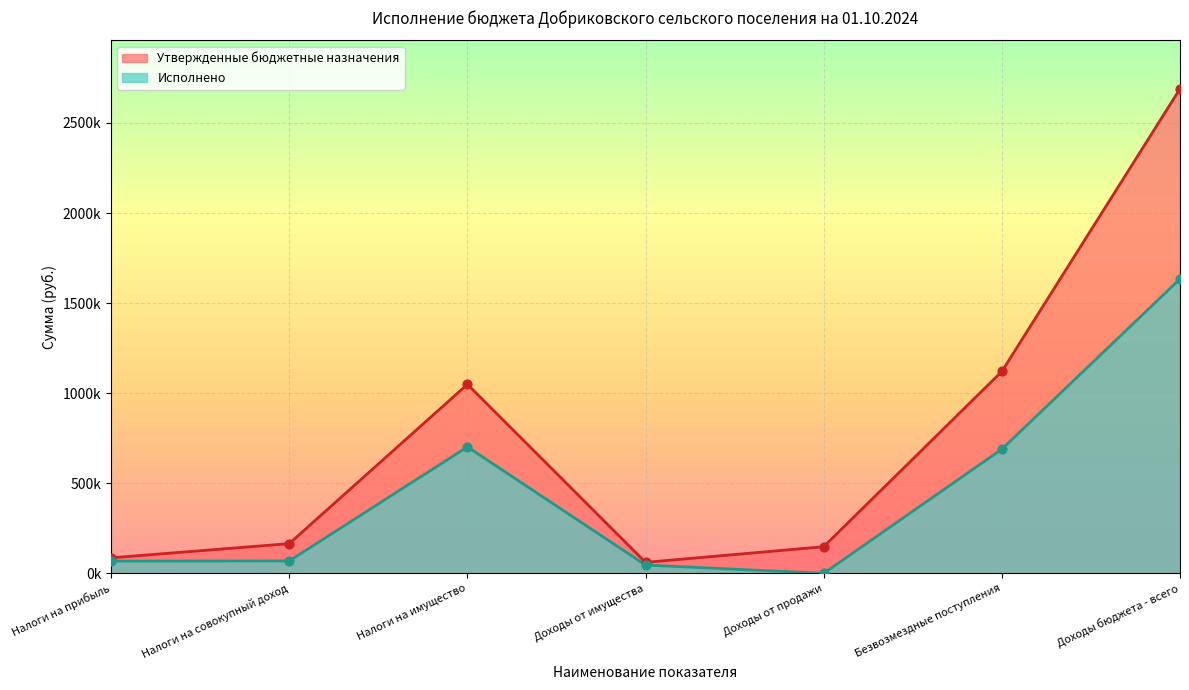

Is the value of Утвержденные бюджетные назначения at Налоги на прибыль greater than the value of Исполнено at Доходы бюджета - всего?

No